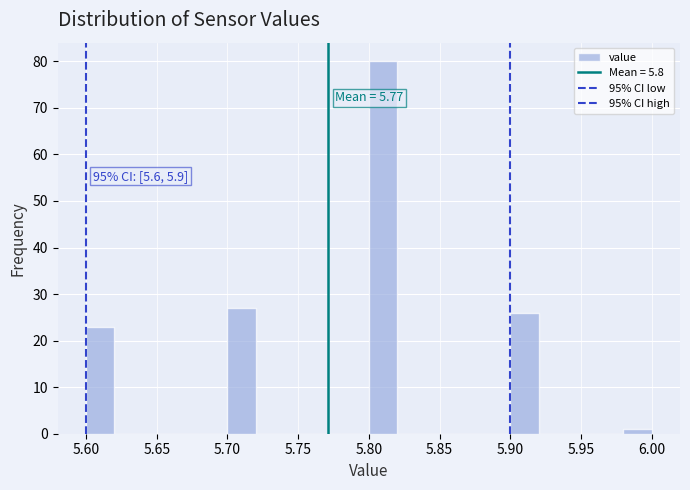

Over which range of the x-axis is the bar tallest?

5.80 to 5.82